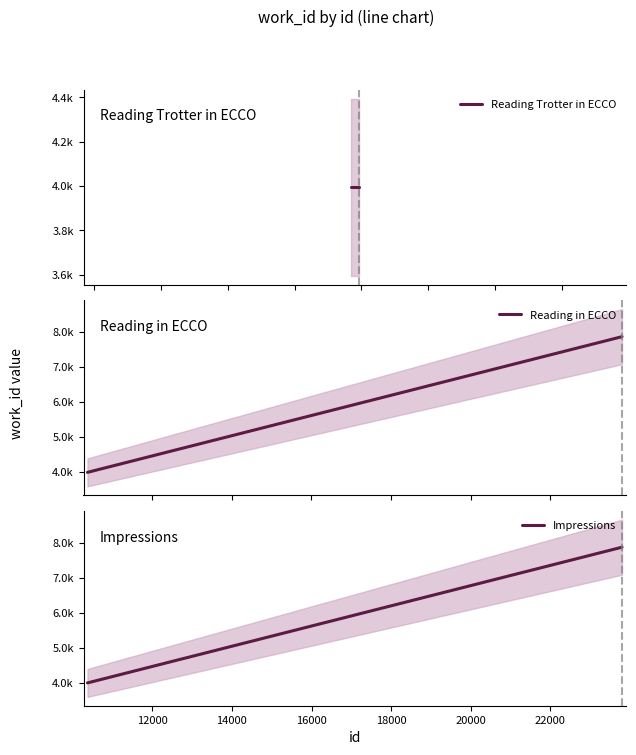

What is the maximum value shown in the chart?

7872